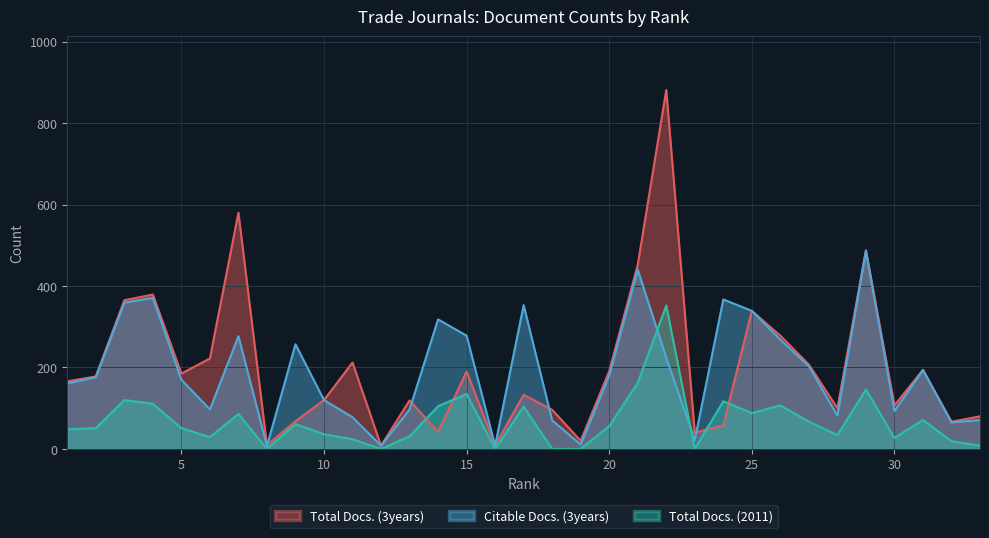

List the labels in order of Total Docs. (2011) value, largest first.

22, 21, 29, 15, 3, 24, 4, 26, 14, 17, 25, 7, 31, 27, 9, 20, 2, 5, 1, 10, 28, 13, 6, 30, 11, 32, 33, 8, 12, 16, 18, 19, 23